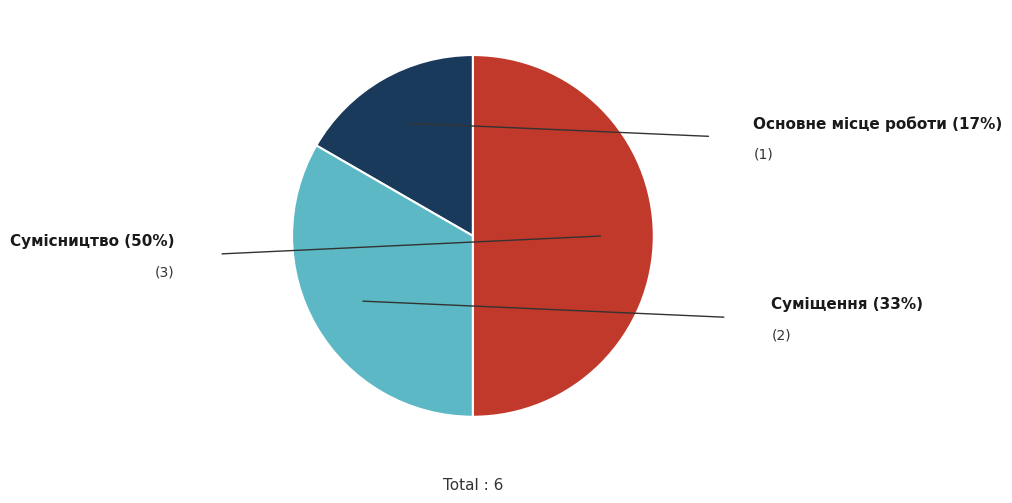

Between Сумісництво and Суміщення, which is larger?

Сумісництво